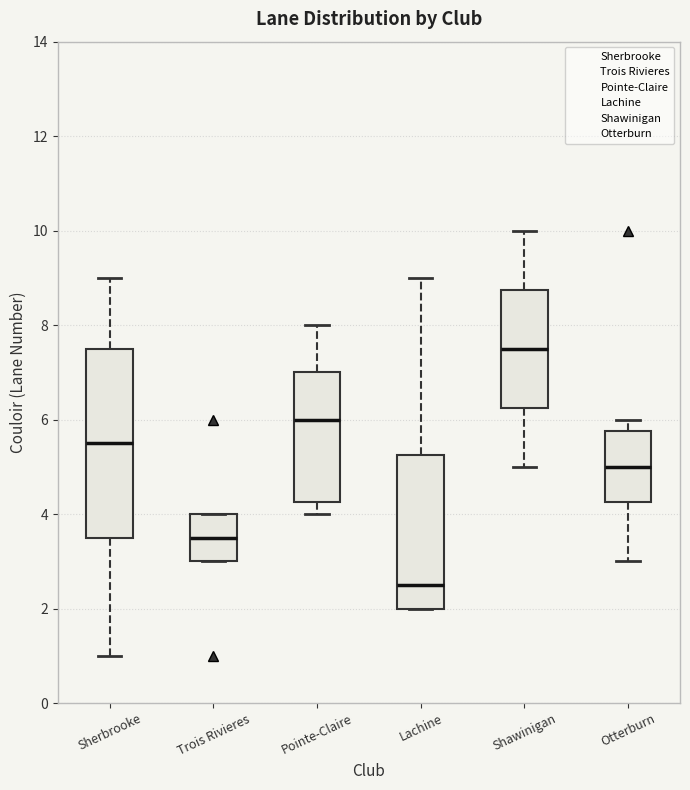

Which box has the highest median line?

Shawinigan